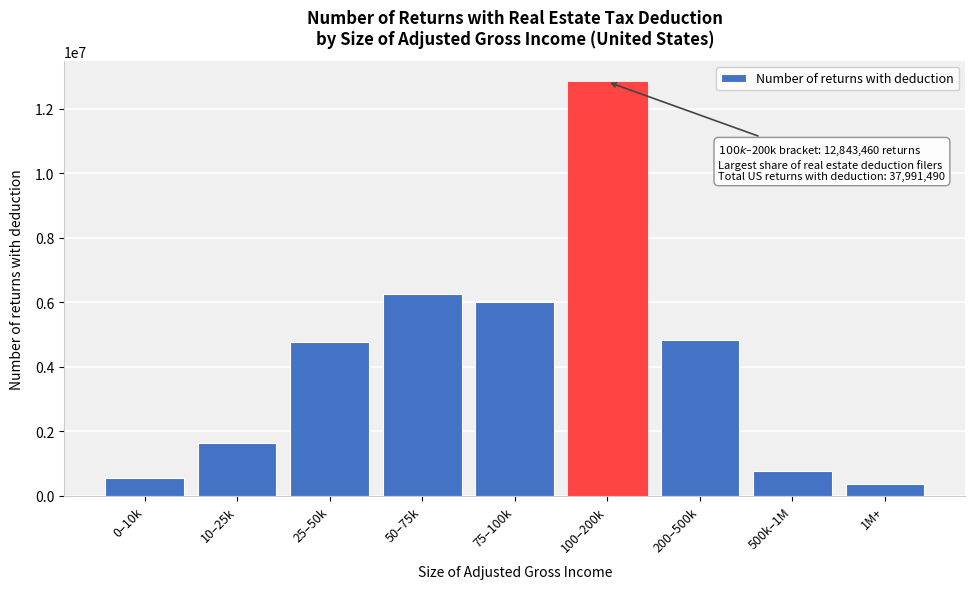

Reading left to right, transcribe all the data shown in this chart.

0–10k=553750	10–25k=1626250	25–50k=4758930	50–75k=6258610	75–100k=5998730	100–200k=12843460	200–500k=4817210	500k–1M=766030	1M+=368530